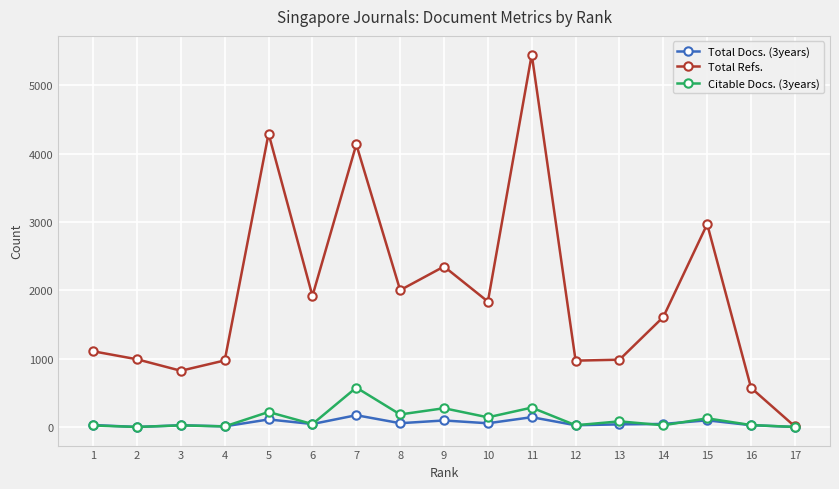

List the labels in order of Citable Docs. (3years) value, smallest first.

17, 2, 4, 1, 3, 14, 12, 16, 6, 13, 15, 10, 8, 5, 9, 11, 7